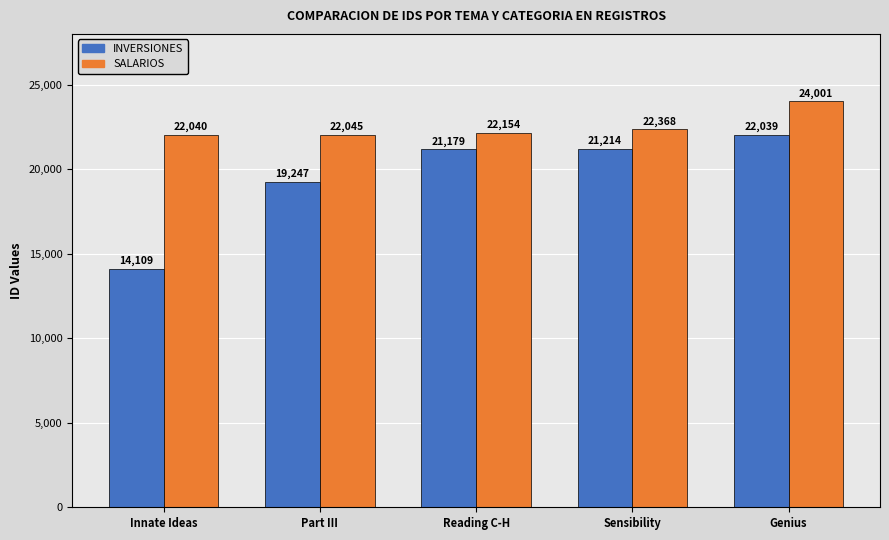

What are all the series names shown in the legend?

INVERSIONES, SALARIOS